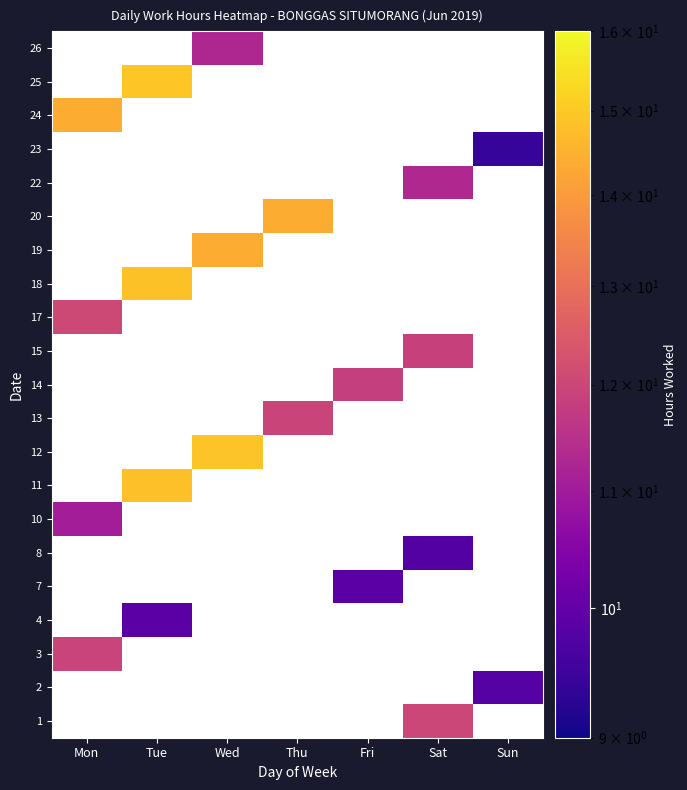

How many distinct data groups are displayed?

21